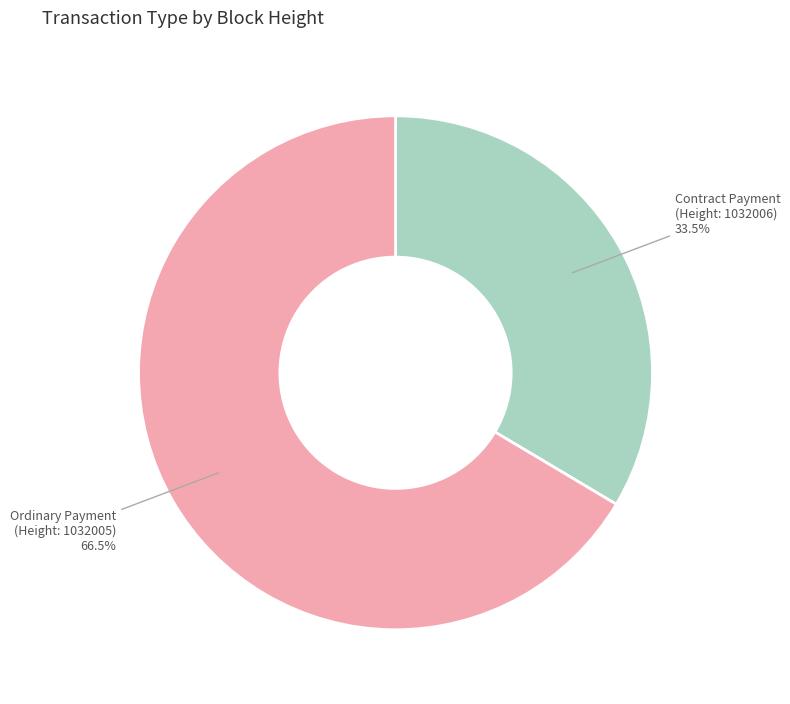

Count the number of slices in the pie.

2